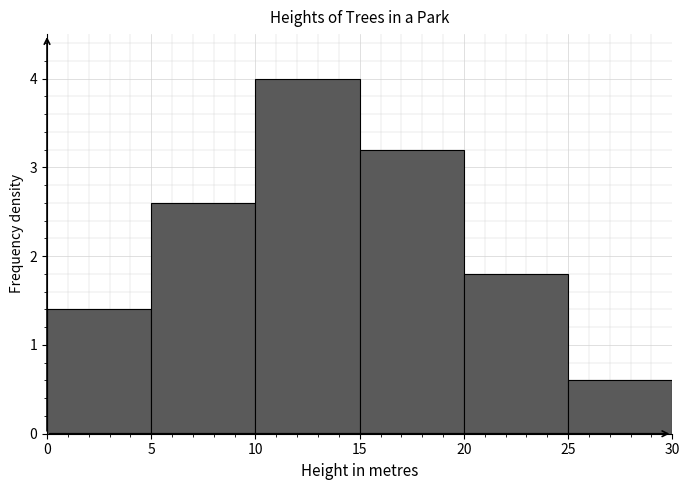

Reading left to right, transcribe this chart: for each bar, give the range it covers on the x-axis and its height. The values are not printed on the chart, so give them approximately, as read against the axis.

0 to 5: 1.4
5 to 10: 2.6
10 to 15: 4.0
15 to 20: 3.2
20 to 25: 1.8
25 to 30: 0.6